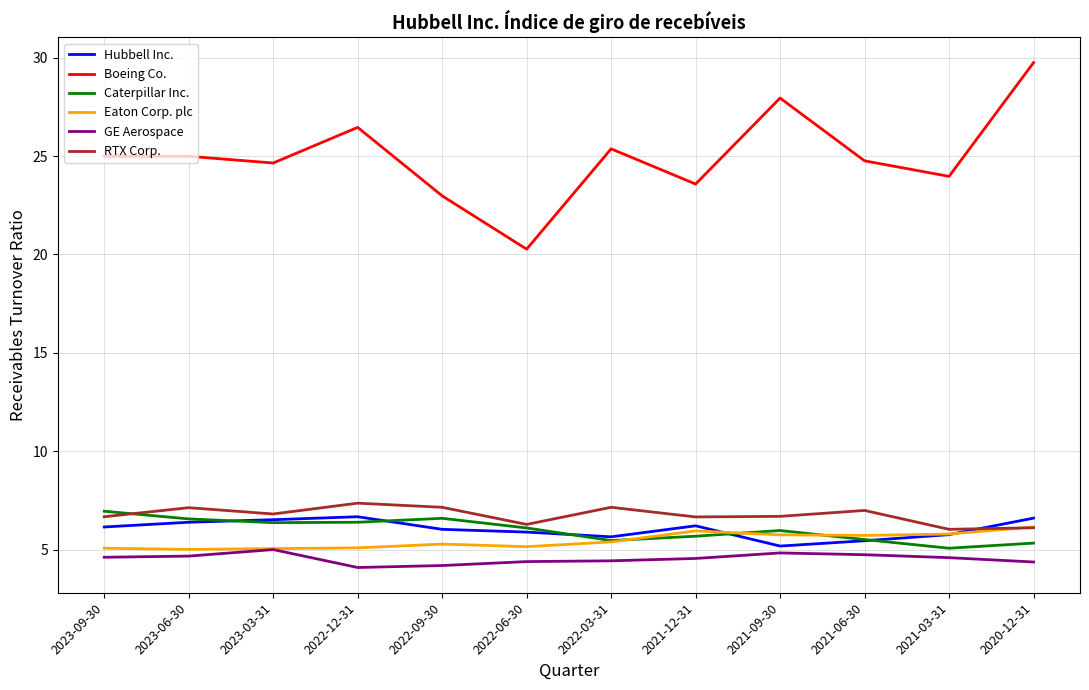

What is the minimum value shown in the chart?

4.1